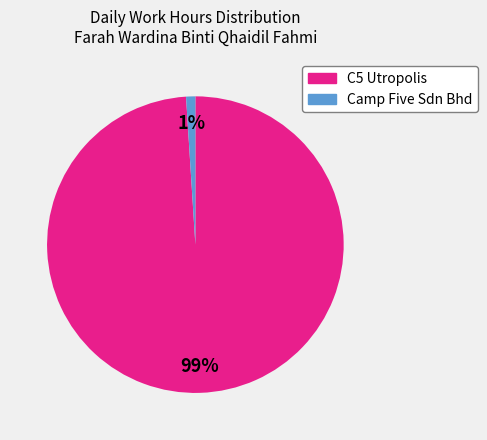

To the nearest percent, what is the difference between the largest and smallest slice percentages?

98%